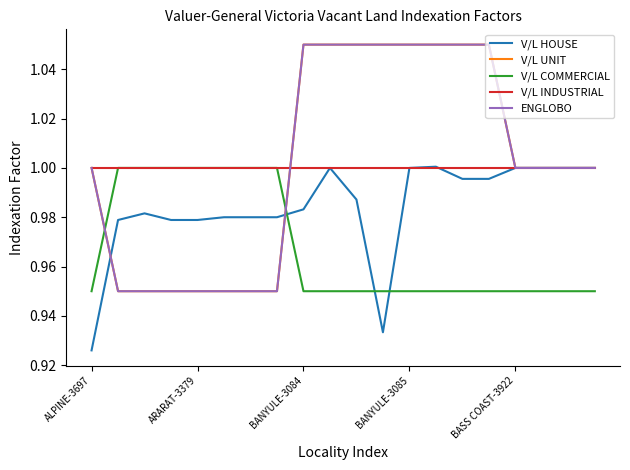

How many intersections are there between V/L UNIT and V/L COMMERCIAL?

2